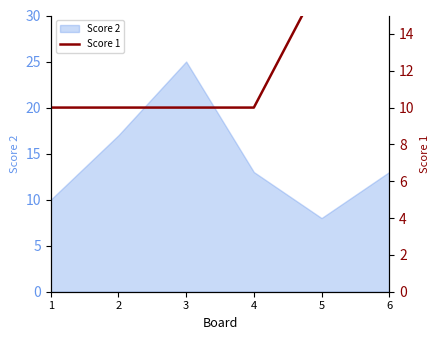

True or false: there are more than 1 points higher than both neighbors.

False